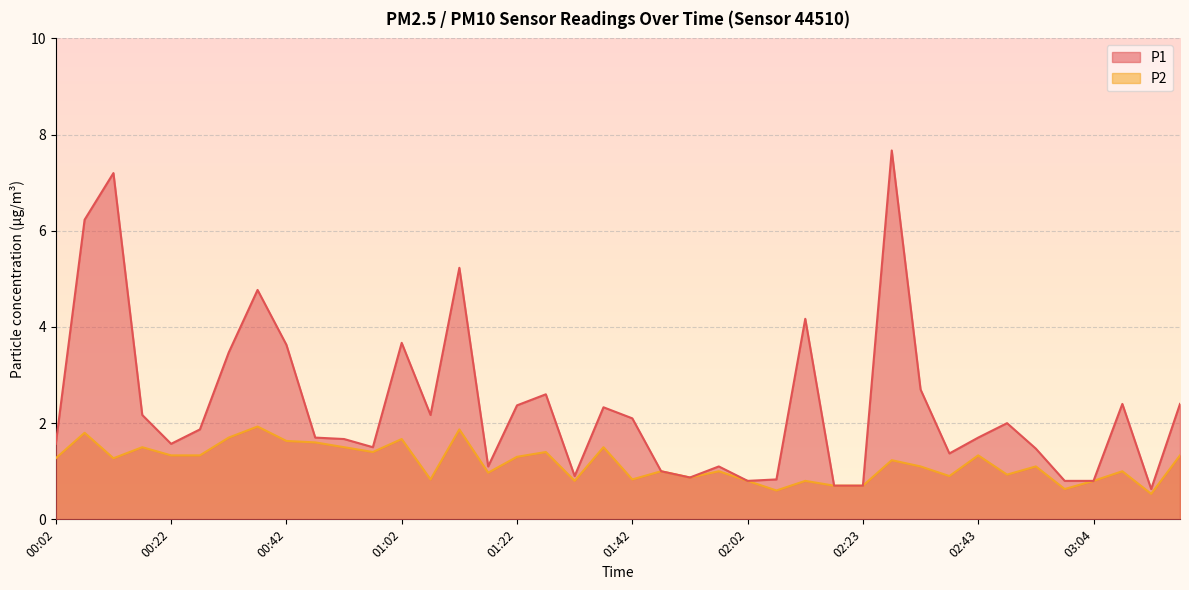

True or false: P1 and P2 intersect in this chart.

False